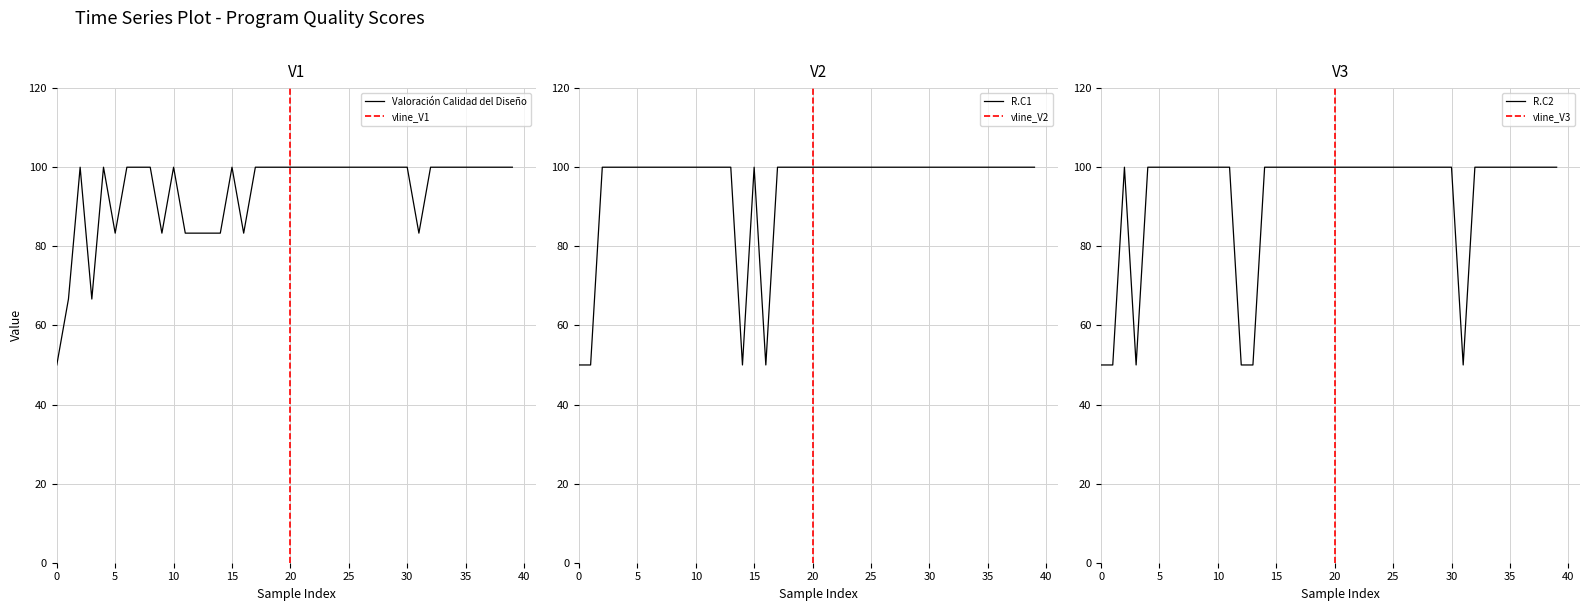

The value of Valoración Calidad del Diseño at 20 is 100.0. True or false?

True